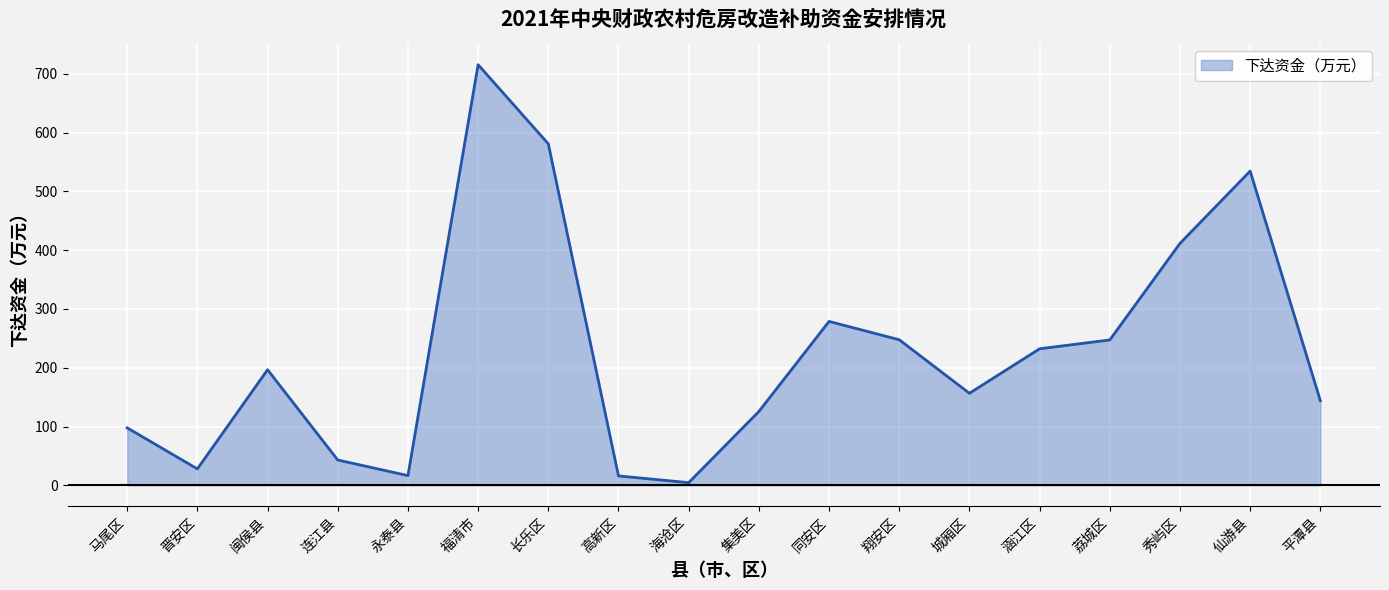

At which label is the value closest to 359?

秀屿区